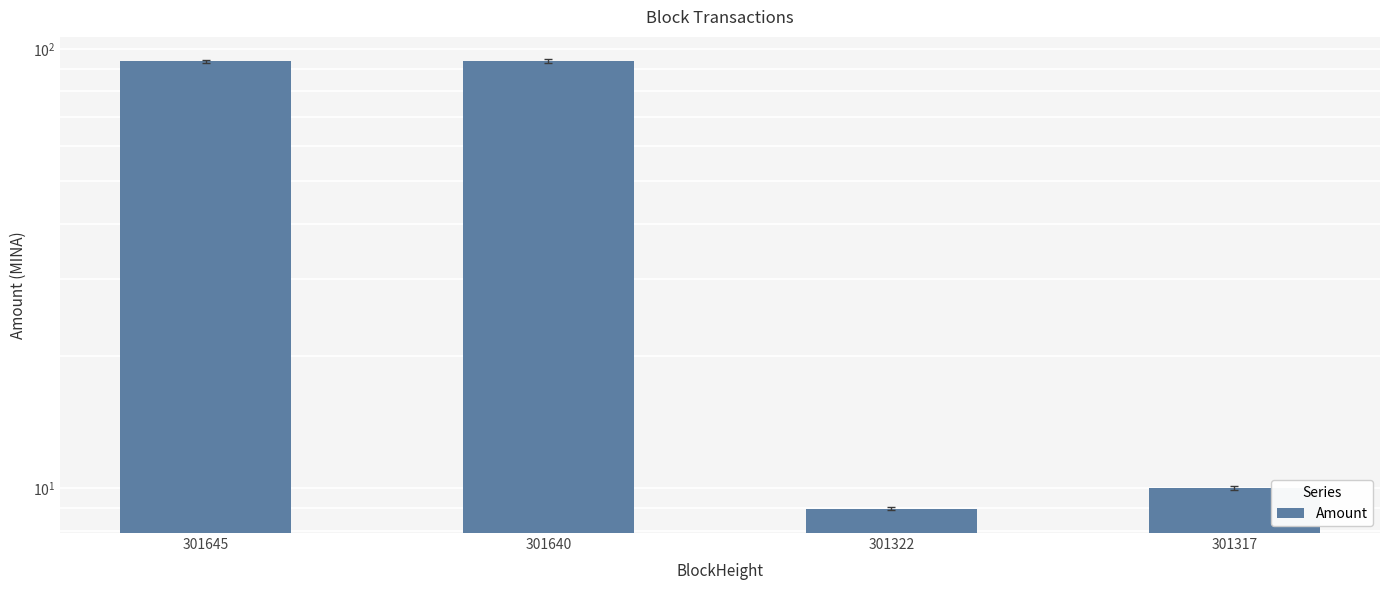

List the labels in order of value, smallest first.

301322, 301317, 301645, 301640